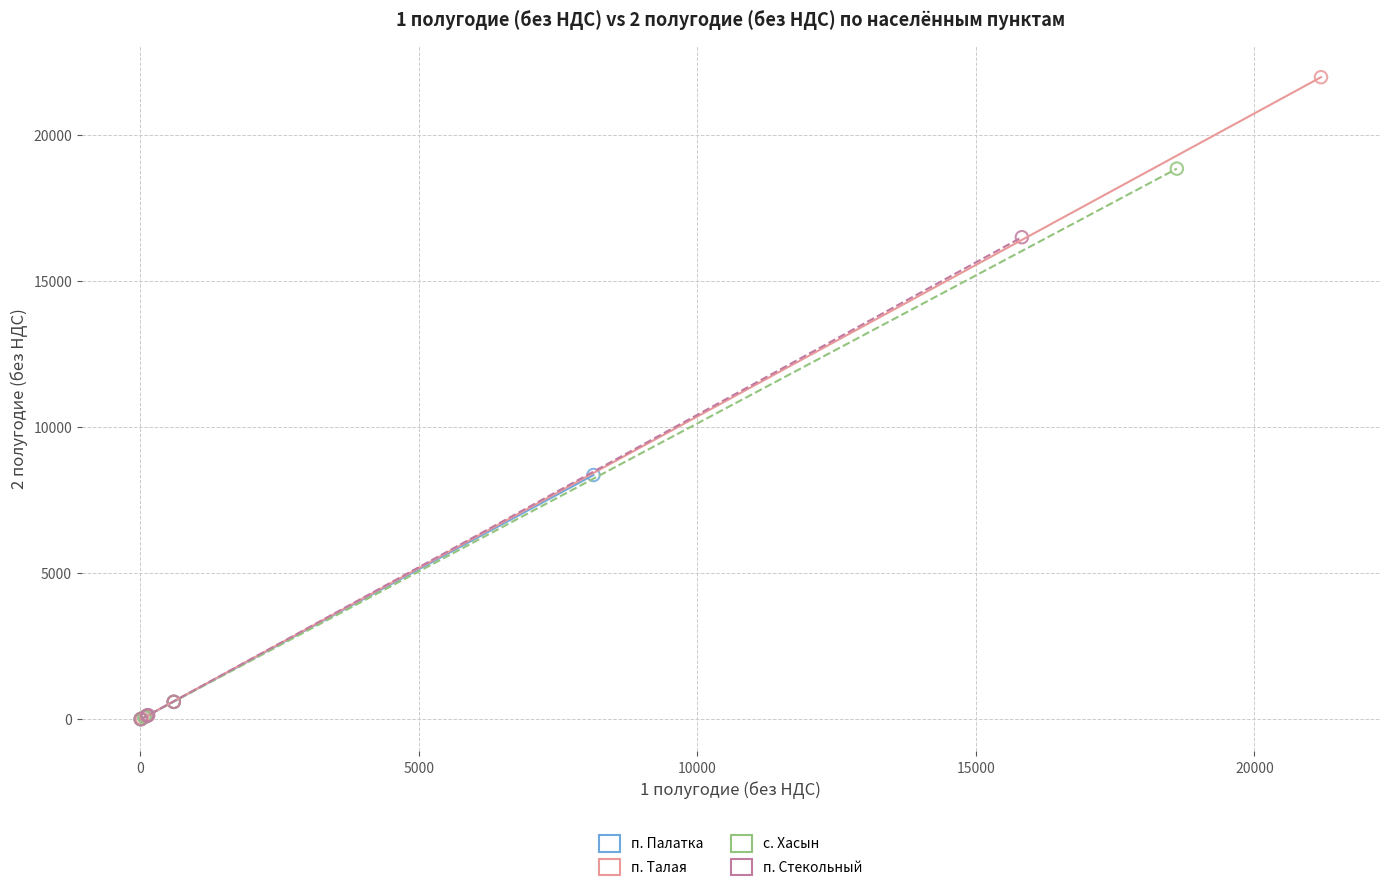

Which series has the widest spread of Y values?

п. Талая